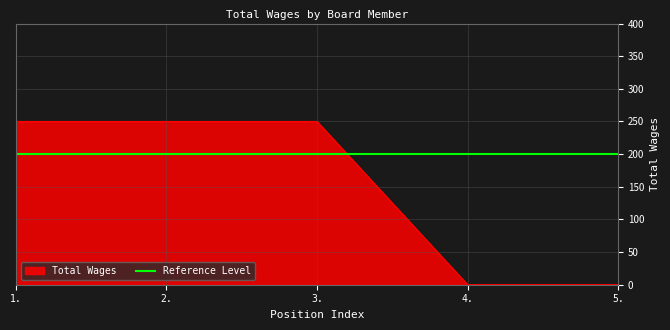

How many lines are shown in the chart?

1